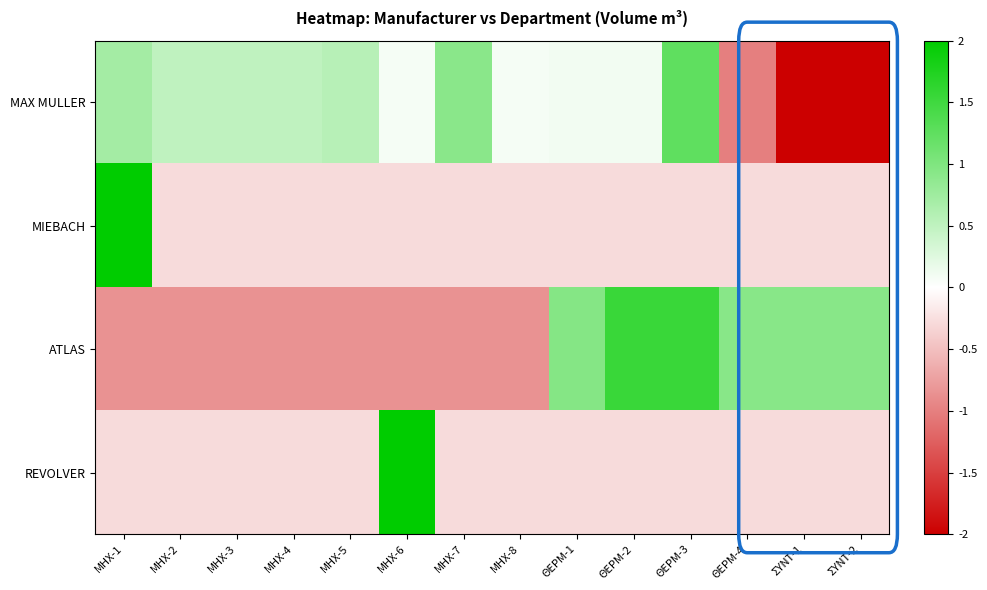

Which series changed the most between ΜΗΧ-4 and ΜΗΧ-8?

MAX MULLER